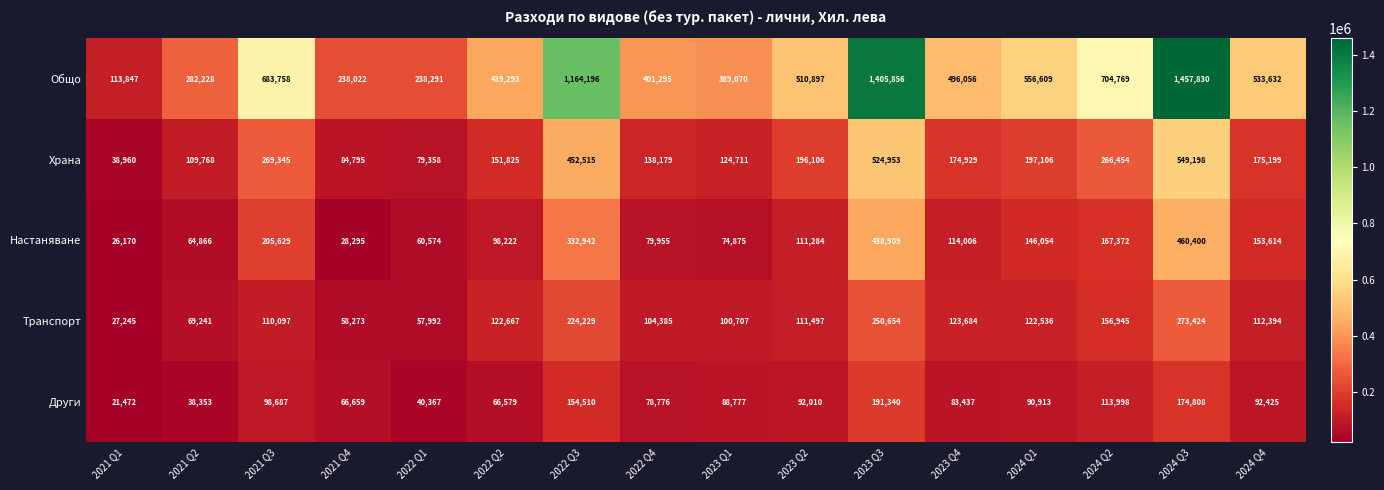

The value of Храна at 2021 Q3 is 269345. True or false?

True